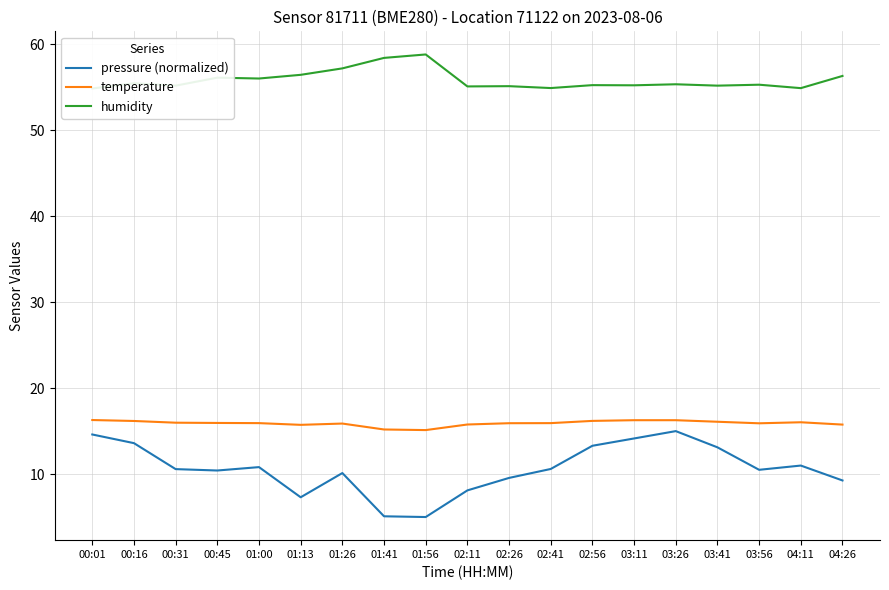

How many values in the pressure (normalized) series exceed 10?

13